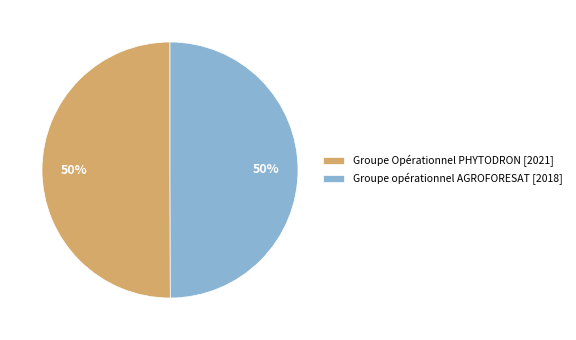

What percentage is the Groupe Opérationnel PHYTODRON [2021] slice, to the nearest percent?

50%